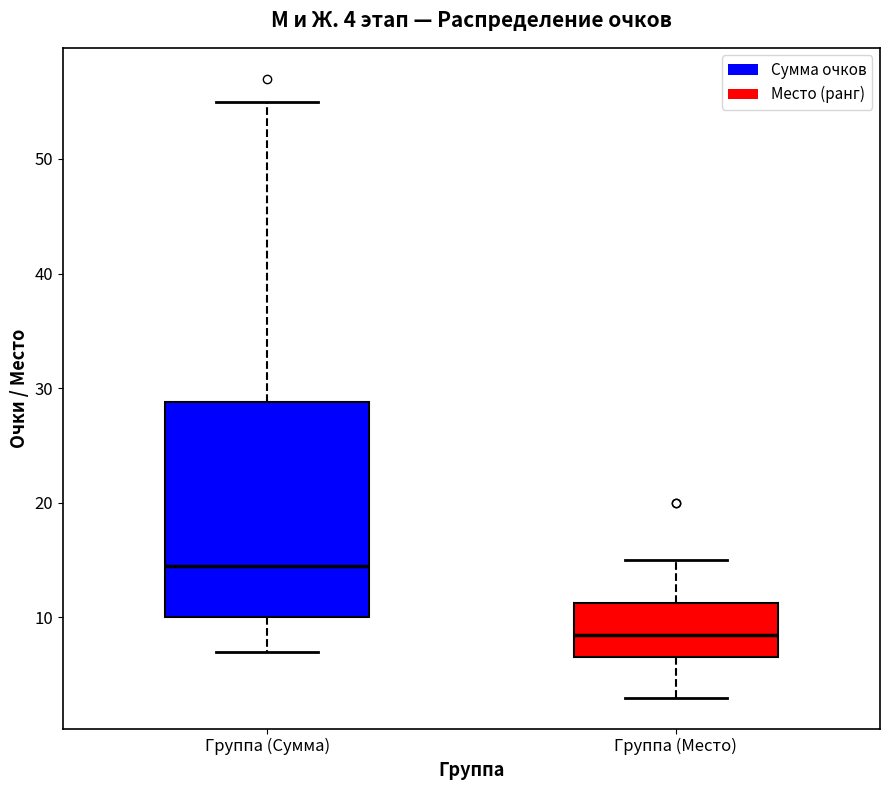

Which box is the tallest, from its lower edge to its upper edge?

Группа (Сумма)